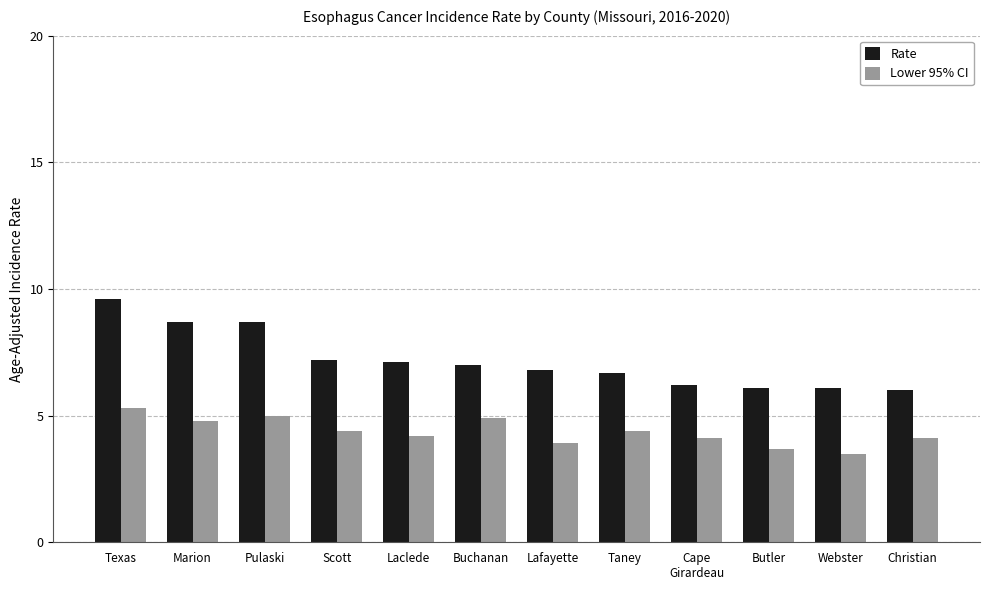

What position from the right is Cape
Girardeau?

4